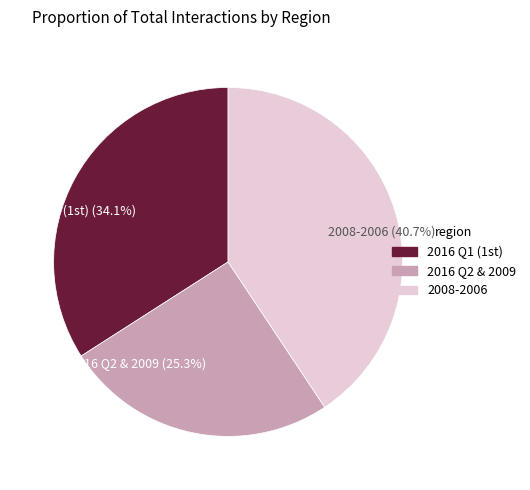

What is the largest slice in the pie chart?

2008-2006 (40.7%)